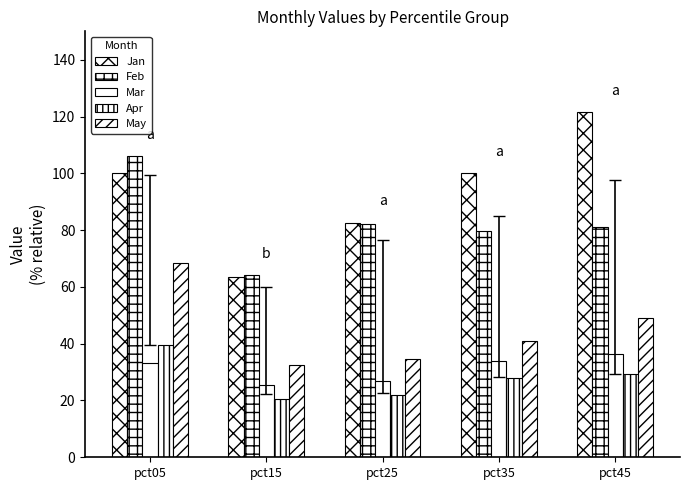

At how many categories does at least one series exceed 111?

1